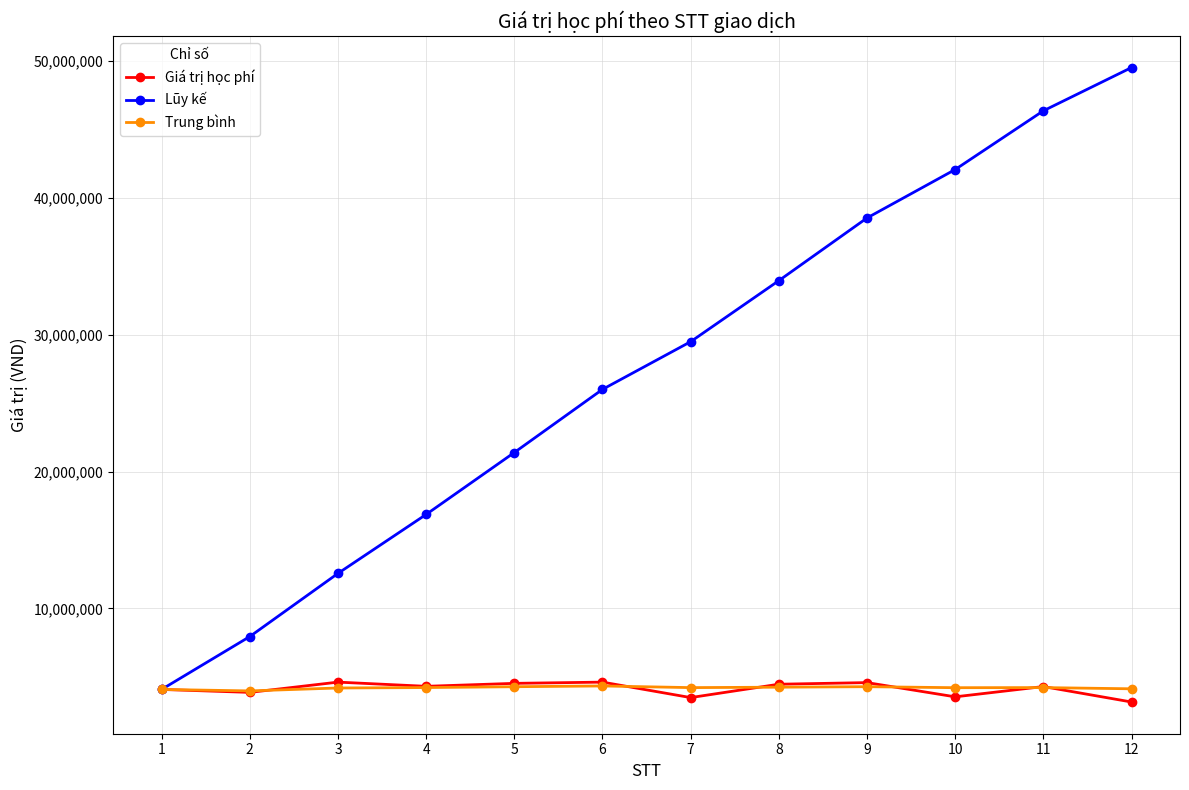

What is the total value across all series at 9?

47407666.7